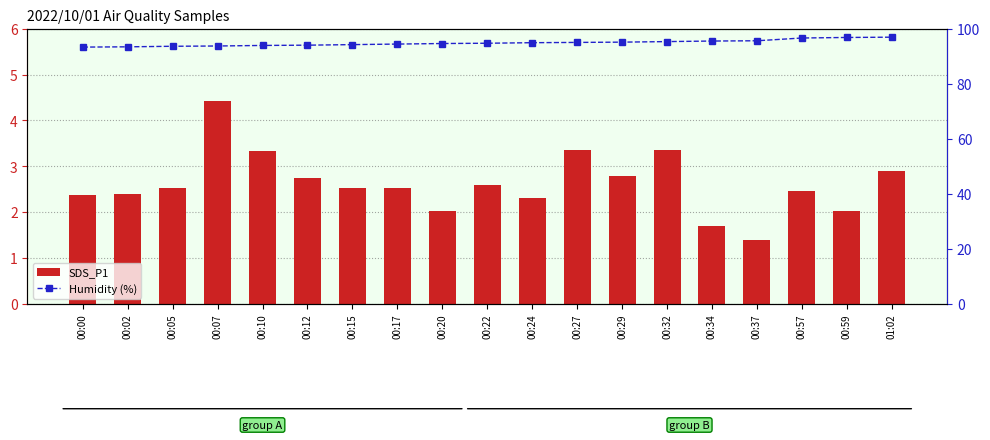

Which category has the highest value in the Humidity (%) series?

01:02